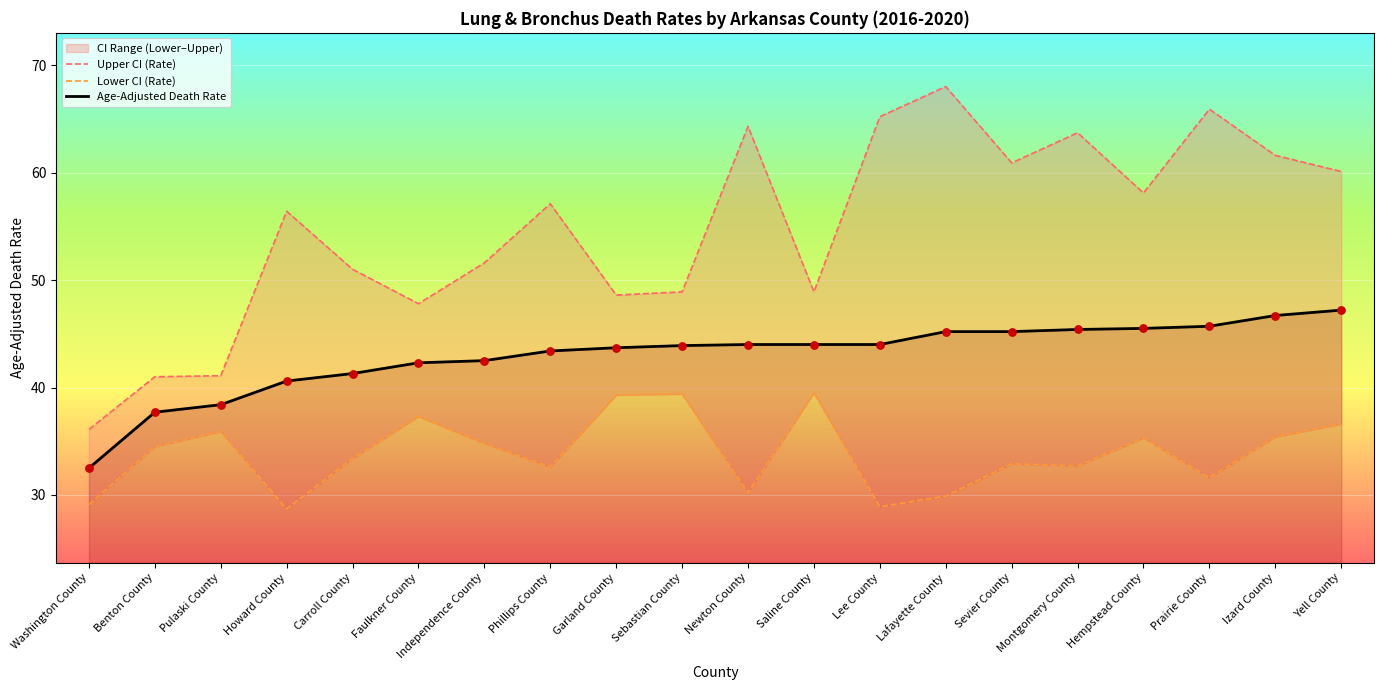

Is the value of Upper CI (Rate) at Sebastian County greater than the value of Lower CI (Rate) at Benton County?

Yes